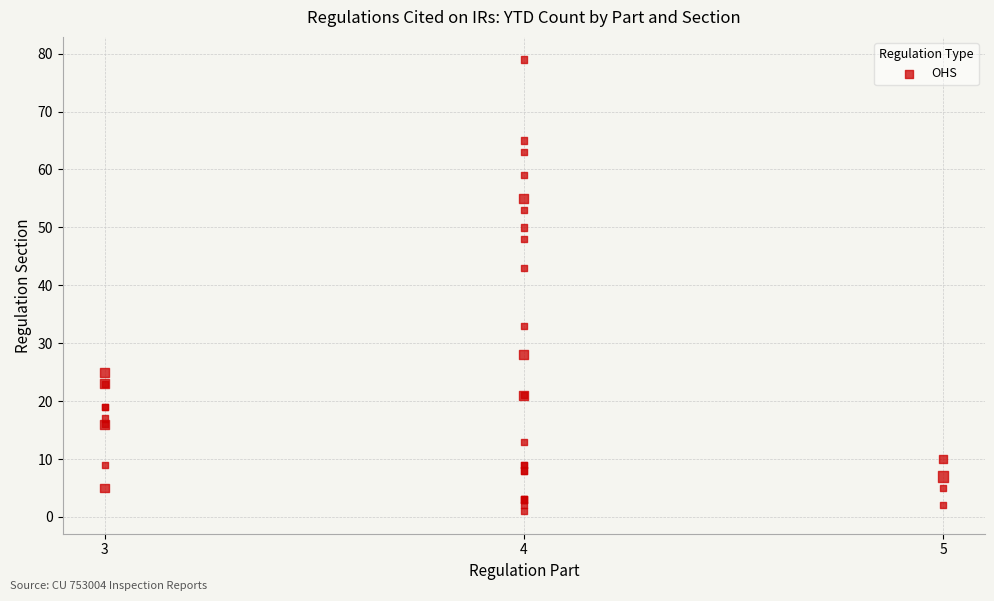

What Y value in the scatter plot is closest to 40?

43